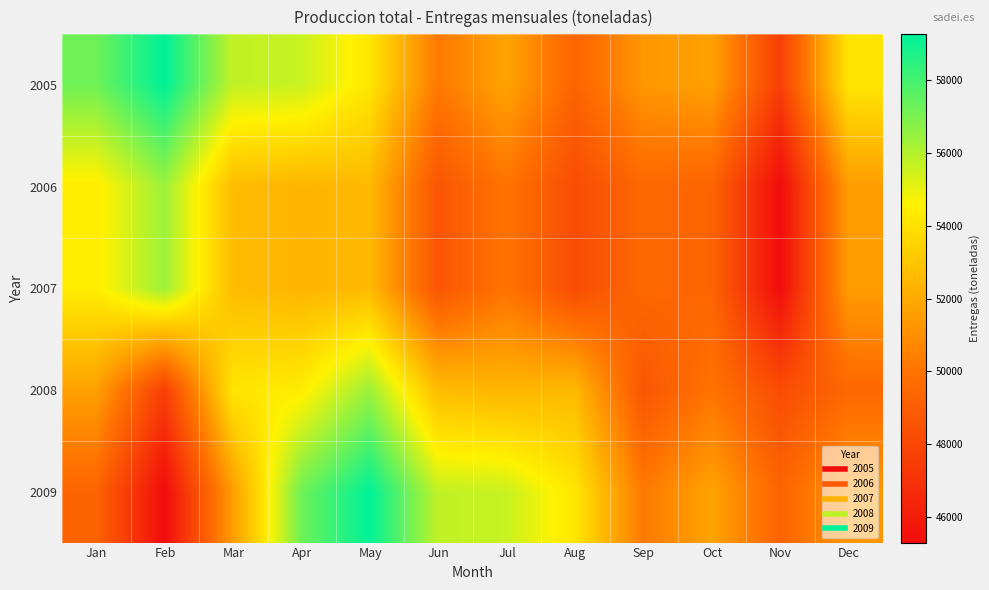

What is the total value across all series at May?

274913.3